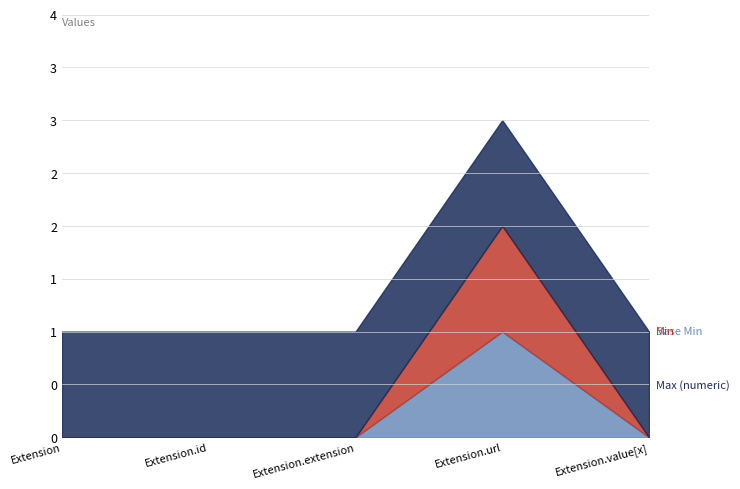

Rank the series at Extension.value[x] from lowest to highest value.

Base Min, Min, Max (numeric)